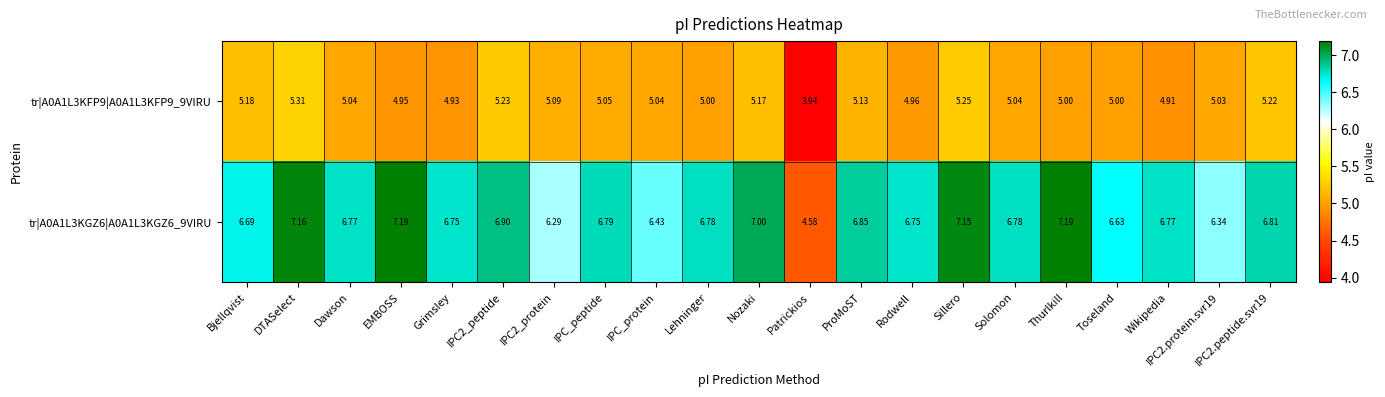

Where does the tr|A0A1L3KGZ6|A0A1L3KGZ6_9VIRU series first go above 6?

Bjellqvist